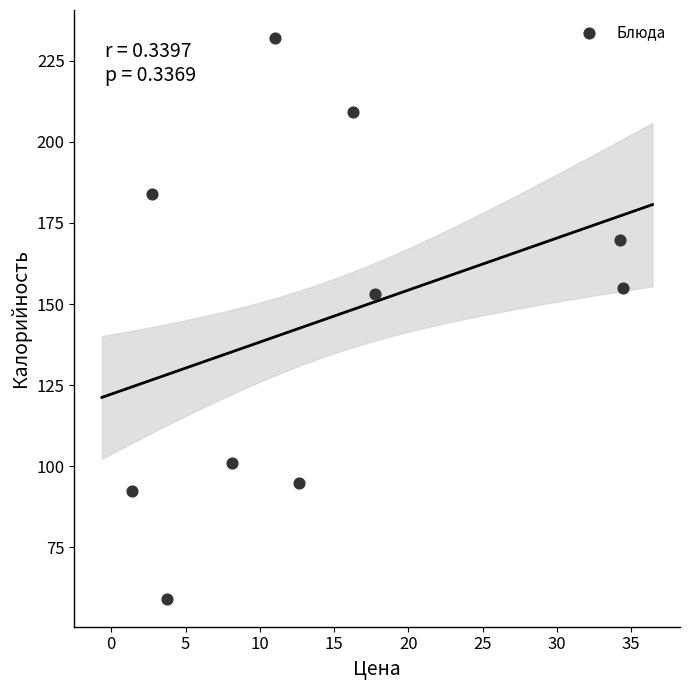

What Y value in the scatter plot is closest to 145?

153.0